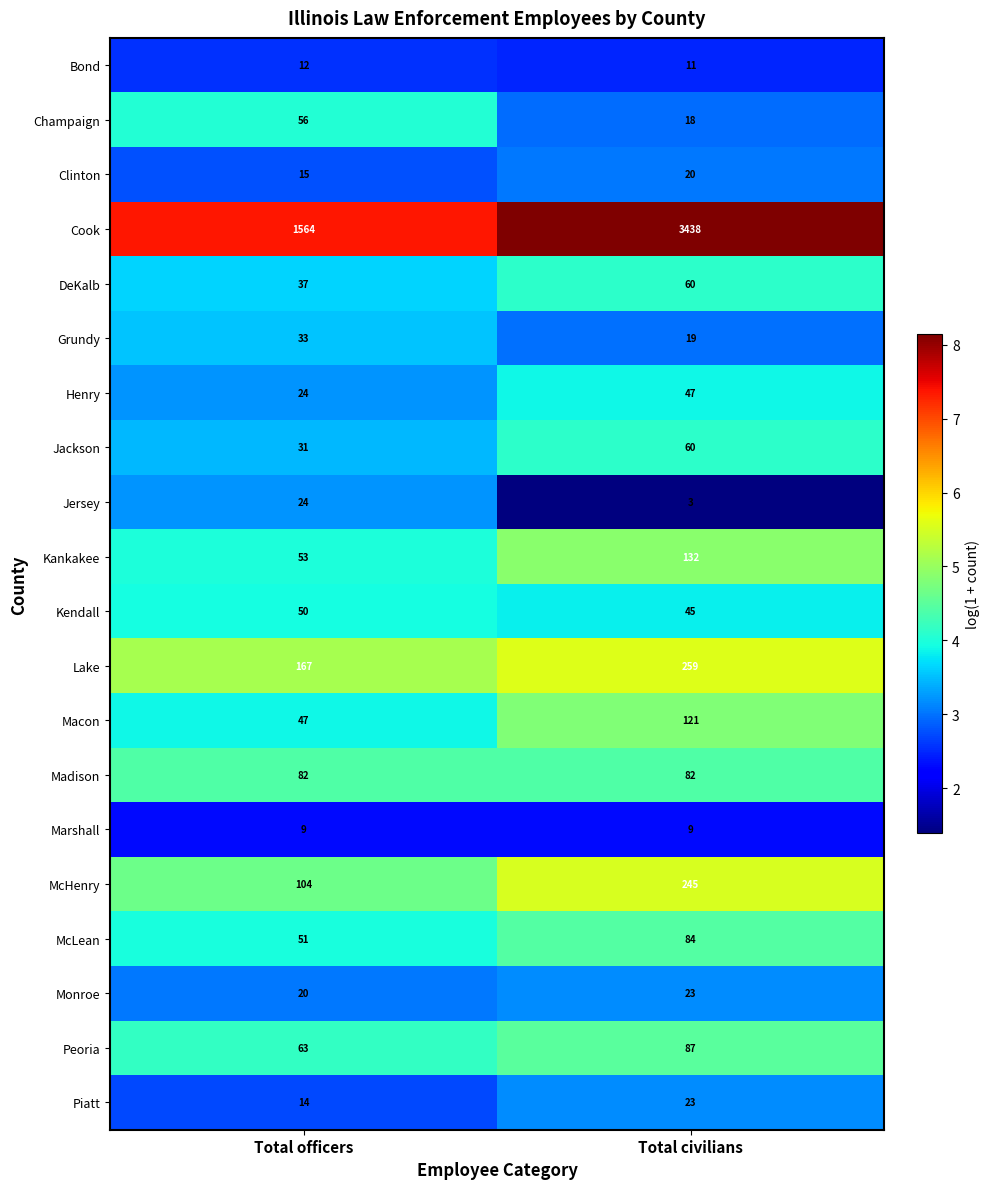

Read the Champaign value at Total civilians, to the nearest 5.

20